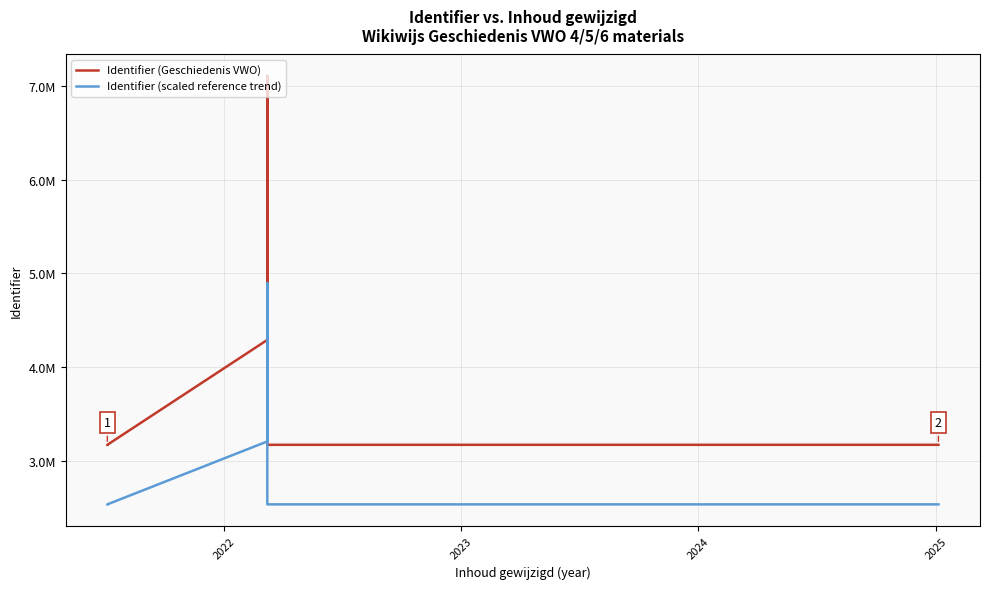

True or false: Identifier (Geschiedenis VWO) and Identifier (scaled reference trend) intersect in this chart.

False